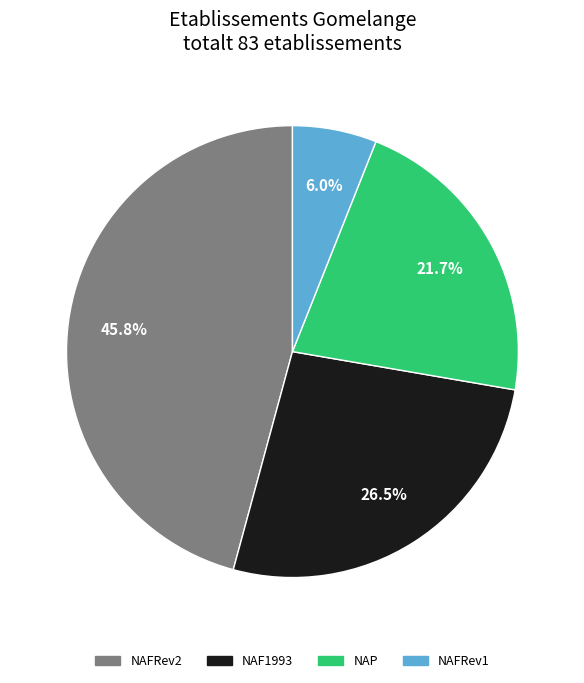

Does any single category account for the majority?

No